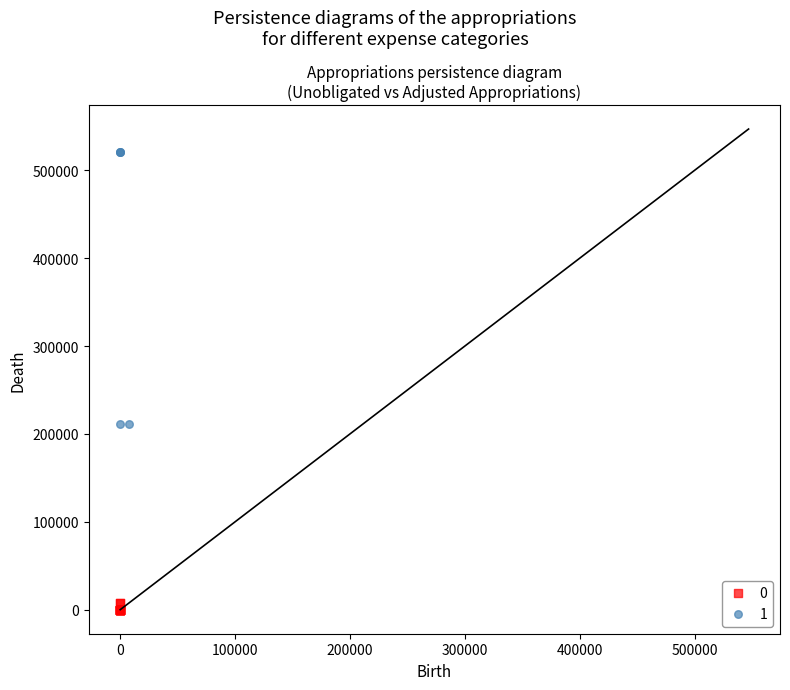

Which series reaches the minimum Y coordinate?

0